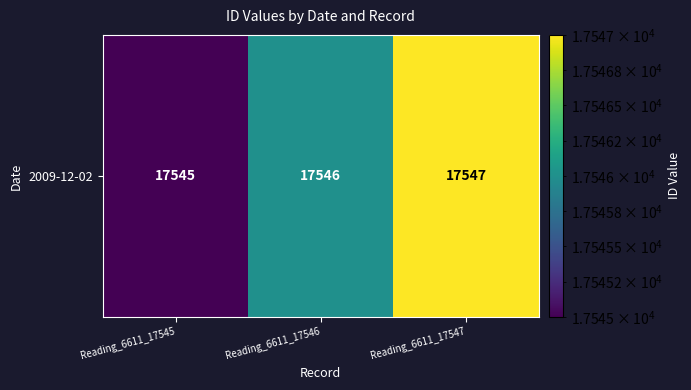

Where is the data nearest to the value 17546?

Reading_6611_17546